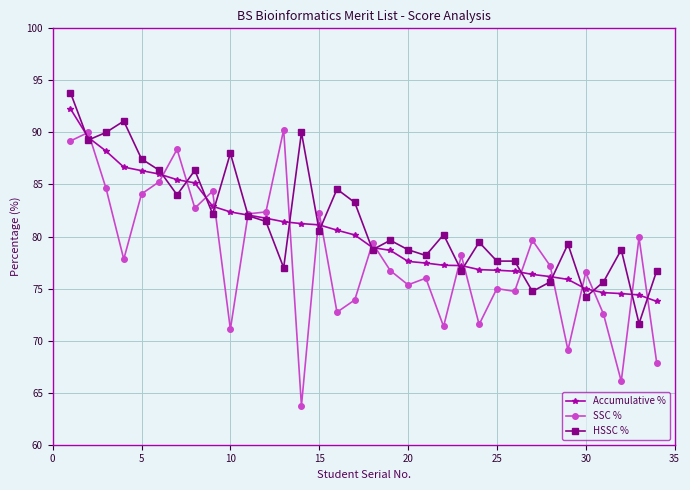

What is the maximum value shown in the chart?

93.8